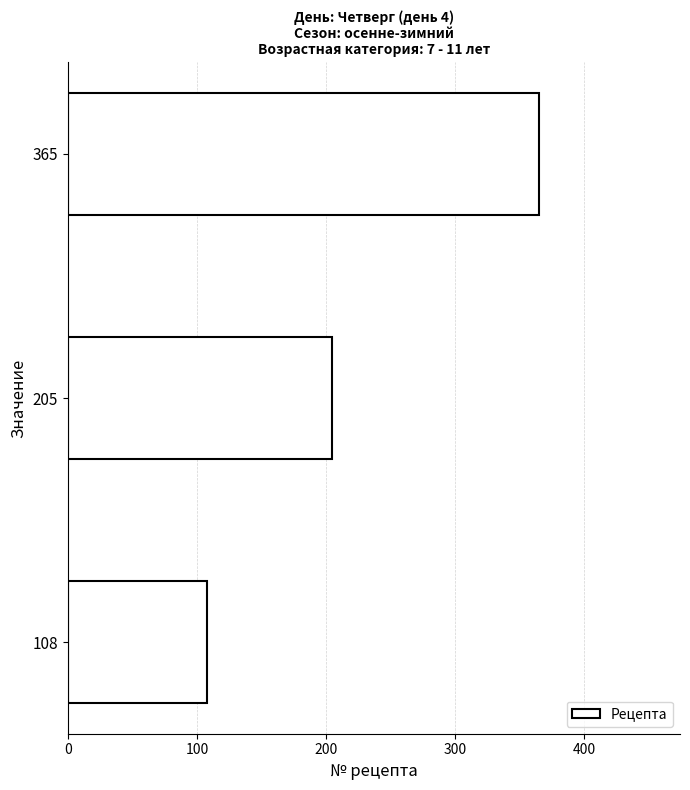

Reading bottom to top, what are all the values shown in this chart?

108=108	205=205	365=365